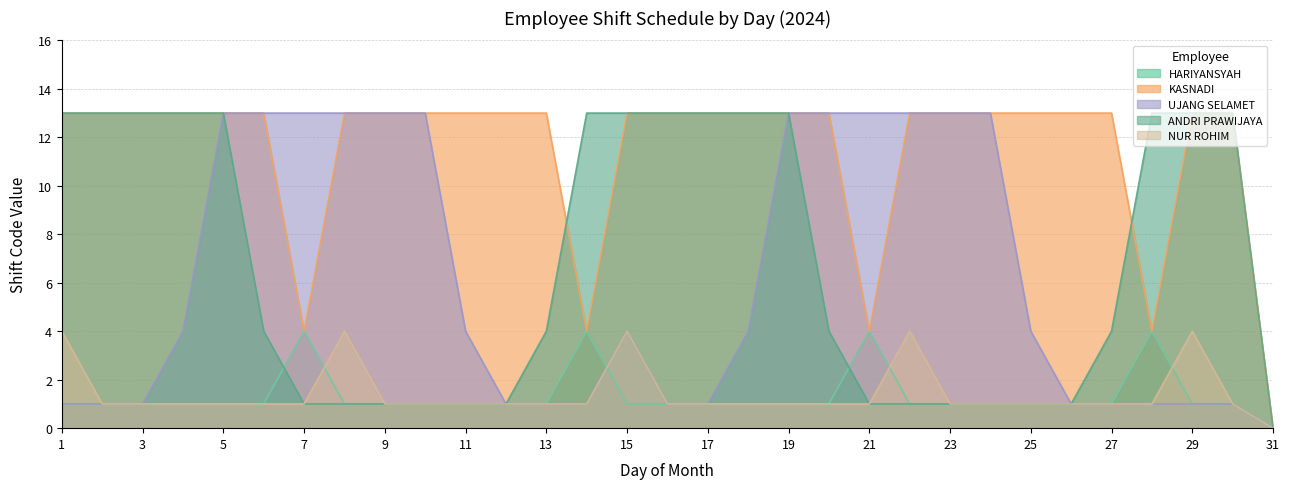

How many intersections are there between KASNADI and ANDRI PRAWIJAYA?

2